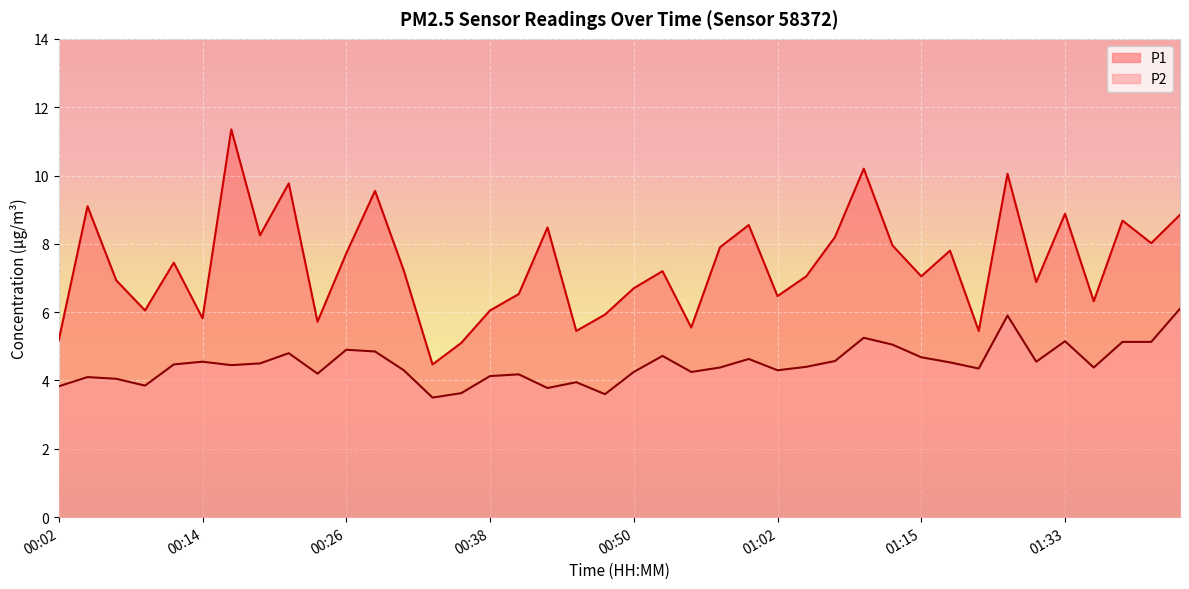

At which label does P2 reach its minimum?

00:33